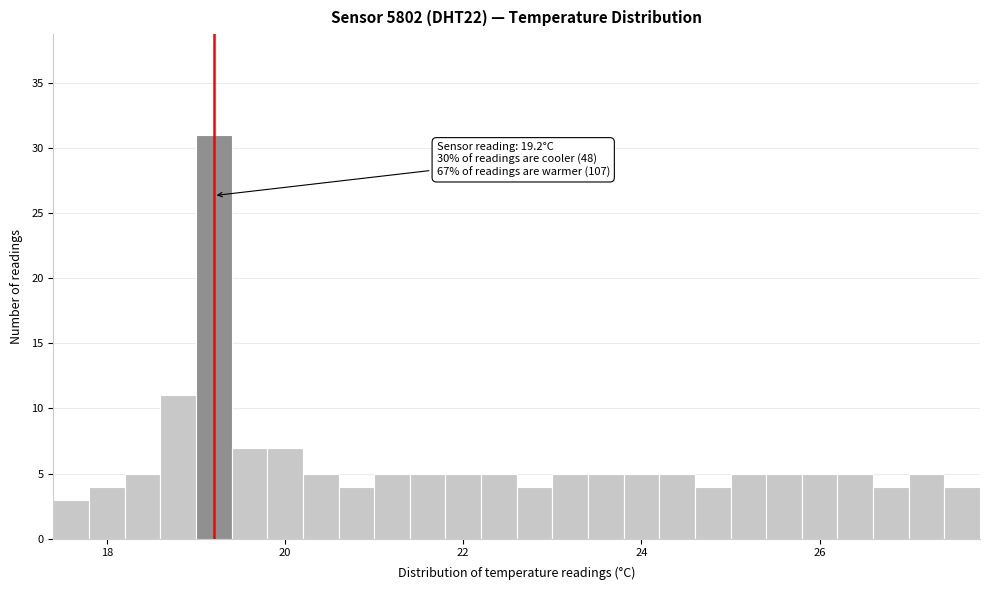

Read against the x-axis, roughly where is the centre of the tallest bar?

19.2